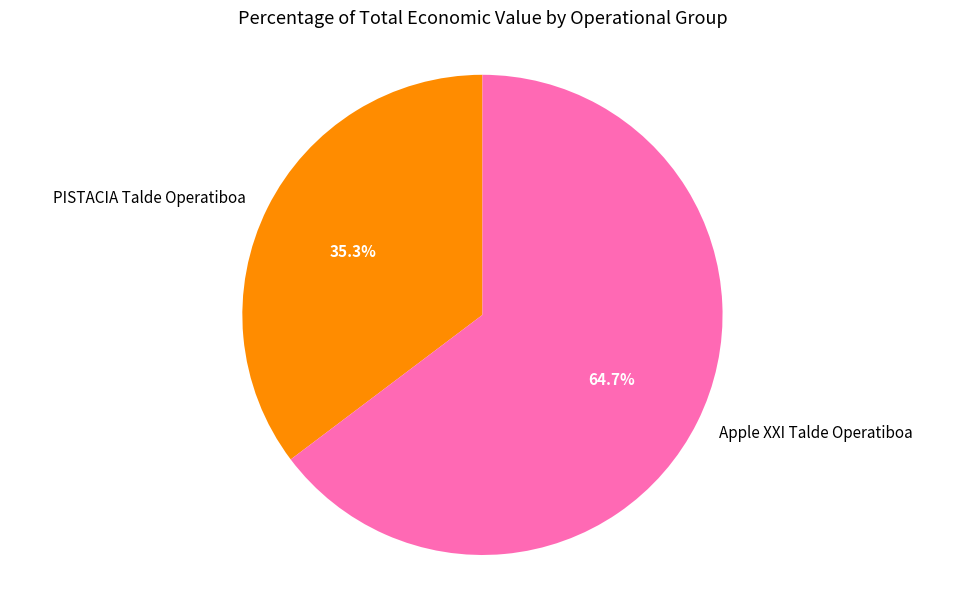

Is there any slice that represents more than half of the pie?

Yes